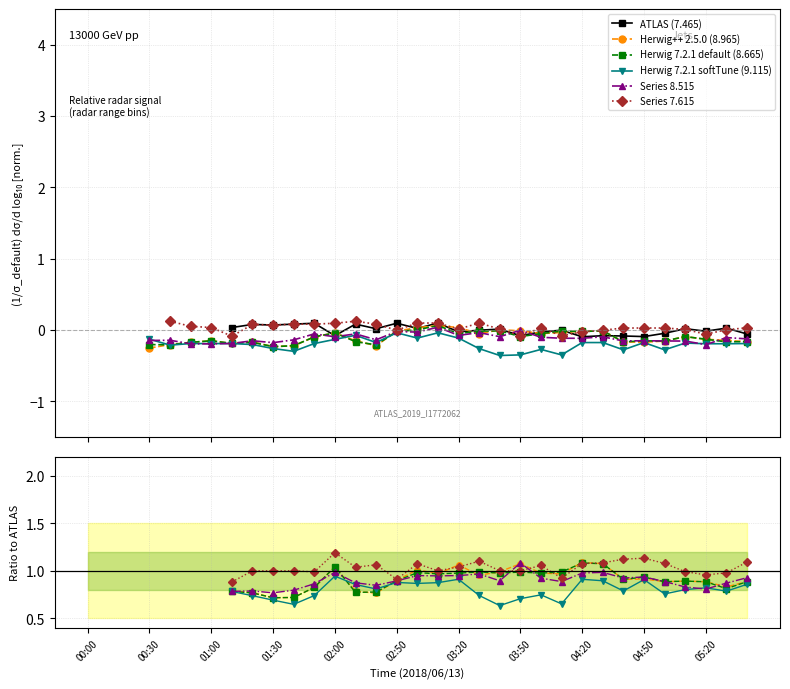

How many series are shown in this chart?

6